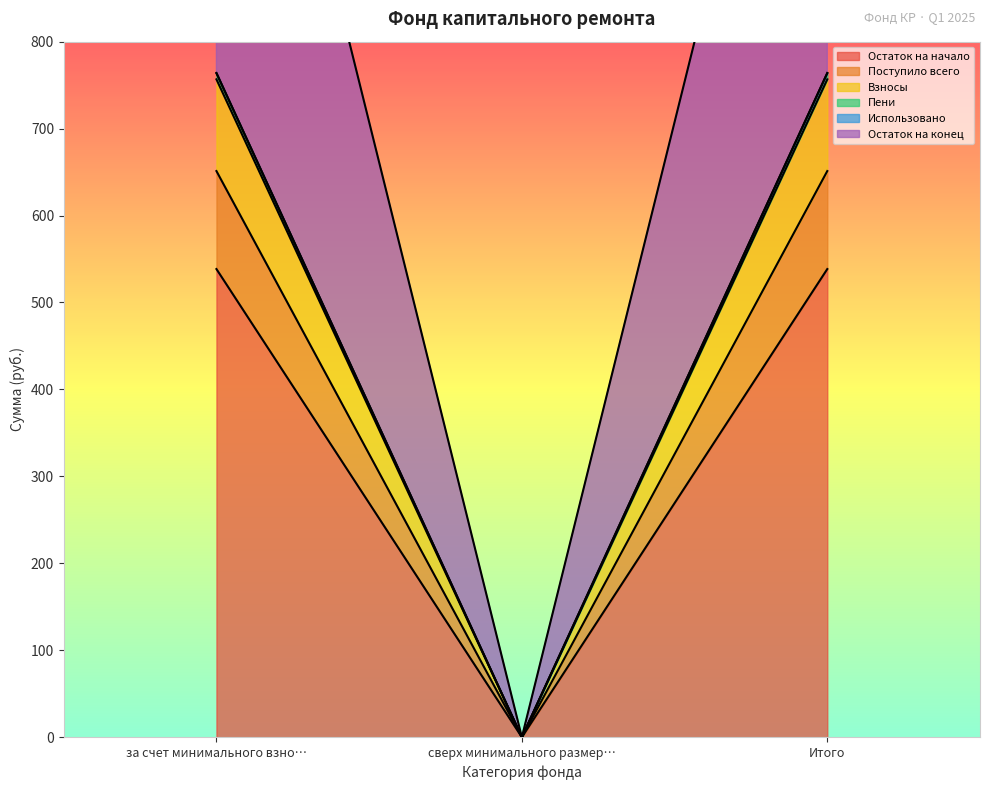

Does the chart display data point markers on the line(s)?

No